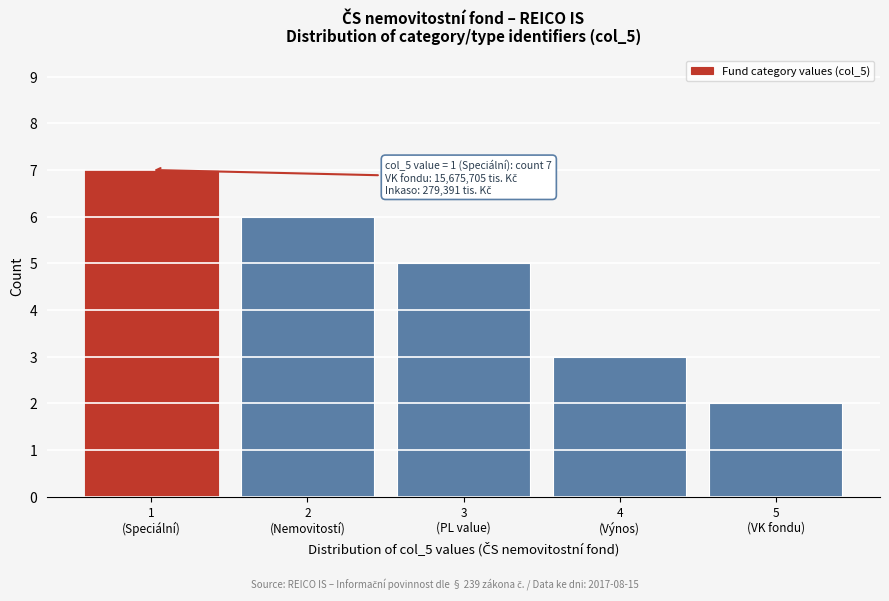

Reading left to right, transcribe all the data shown in this chart.

7	6	5	3	2